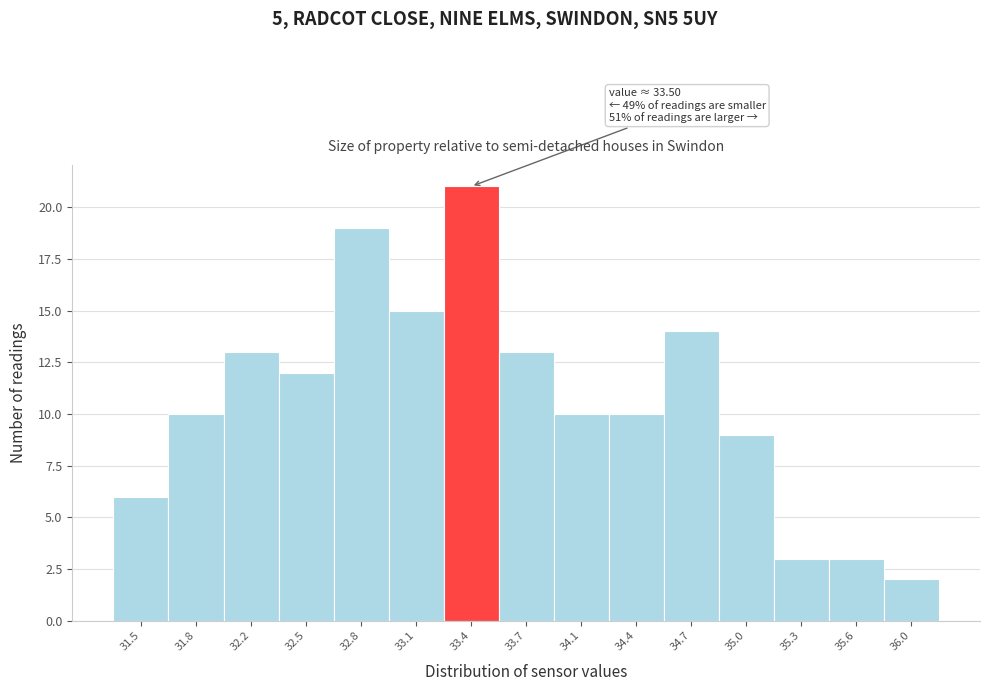

Reading left to right, transcribe all the data shown in this chart.

6	10	13	12	19	15	21	13	10	10	14	9	3	3	2